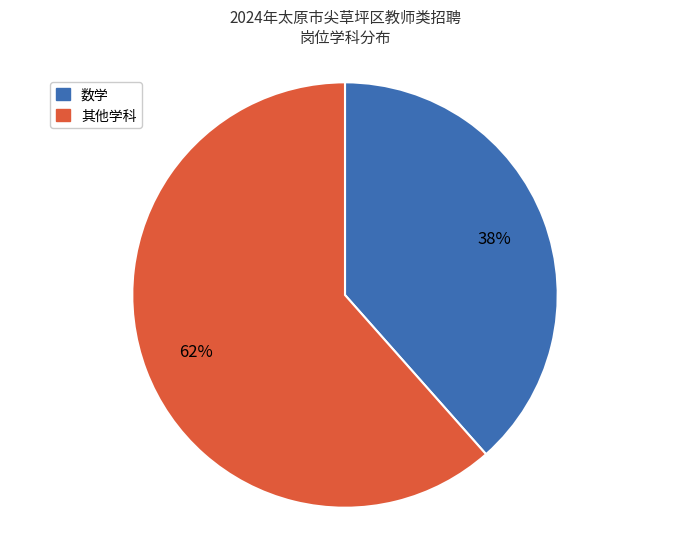

What percentage is the 数学 slice, to the nearest percent?

38%